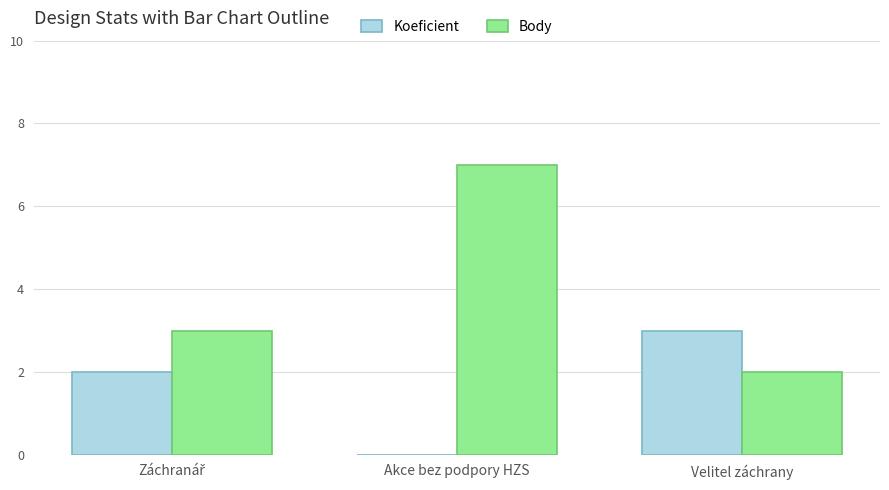

What is the maximum value shown in the chart?

7